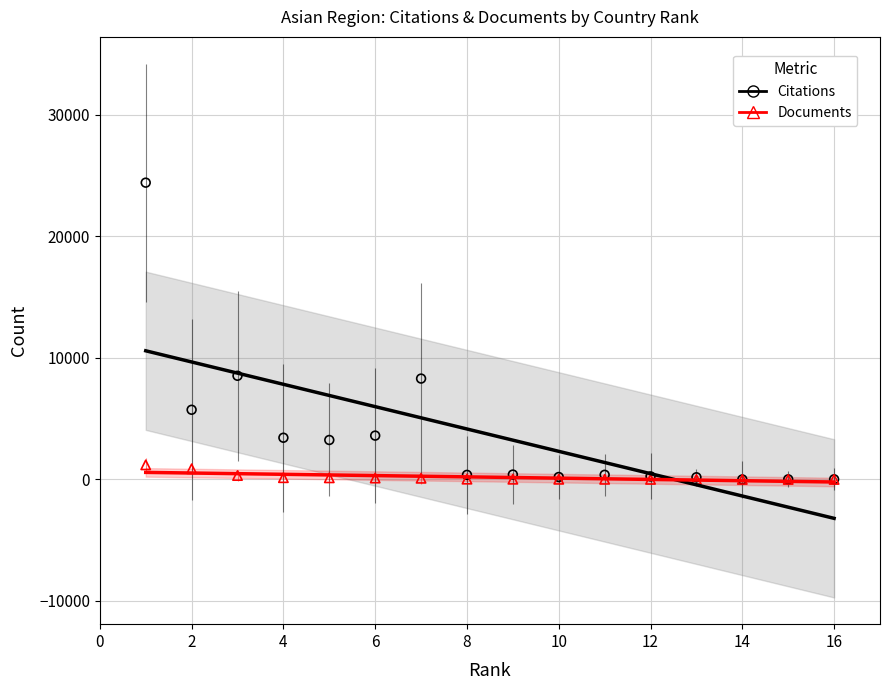

What are all the series names shown in the legend?

Citations, Documents